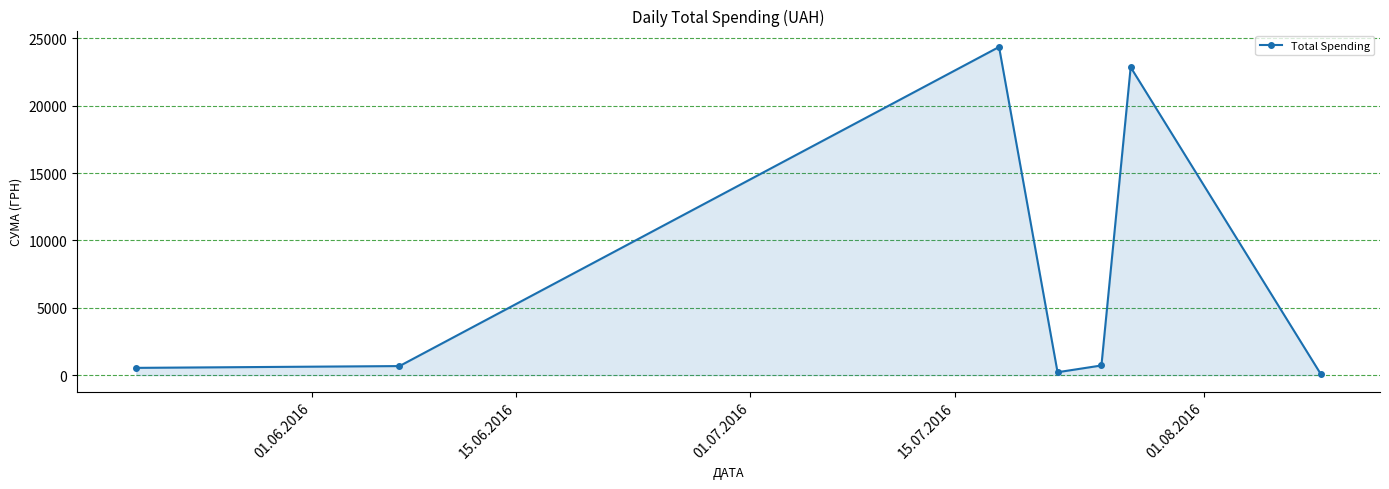

What is the average value?

7063.6